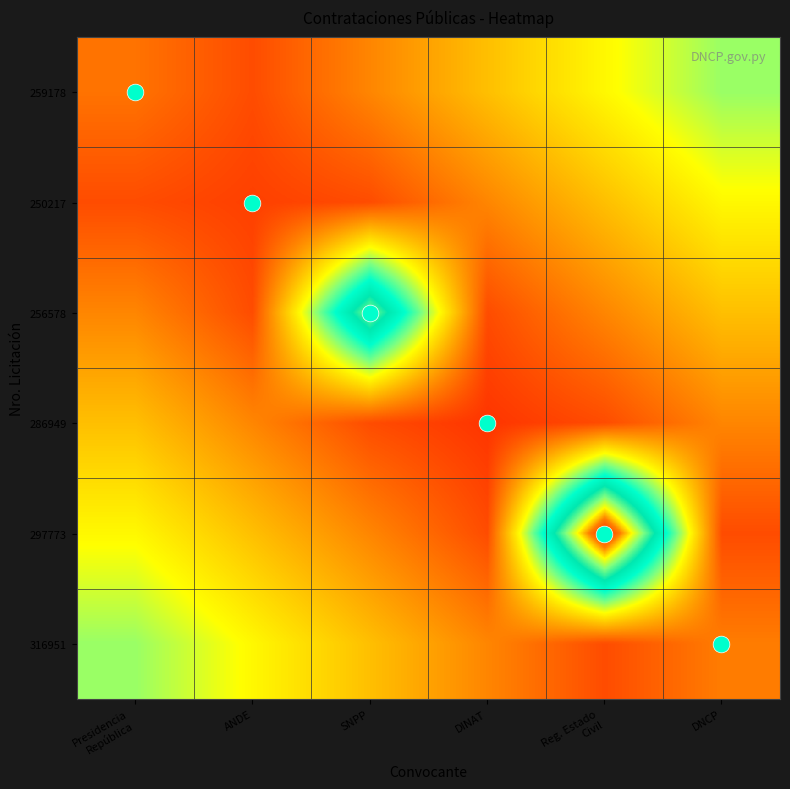

At which category is the sum across all series the highest?

Reg. Estado
Civil